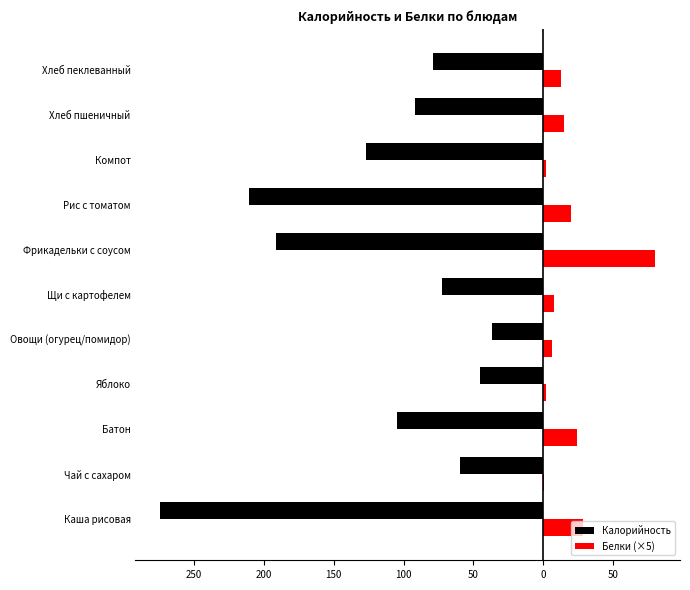

What are all the series names shown in the legend?

Калорийность, Белки (×5)